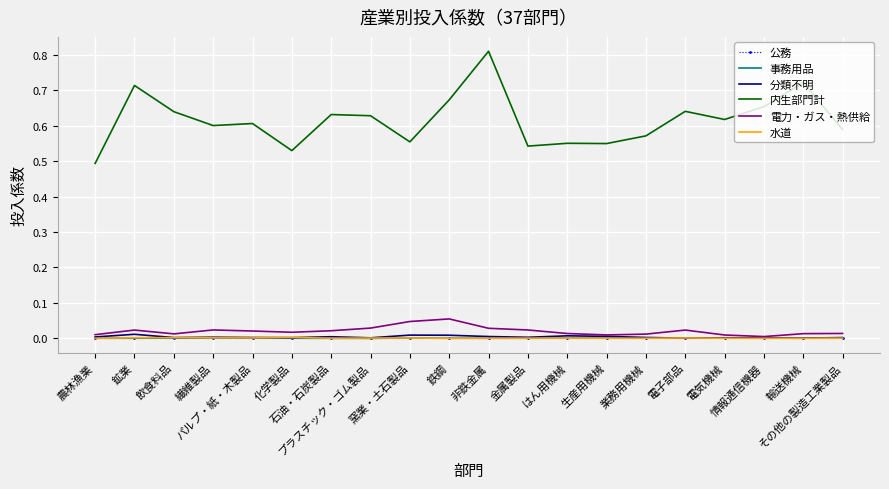

Which series has the widest spread of values?

内生部門計